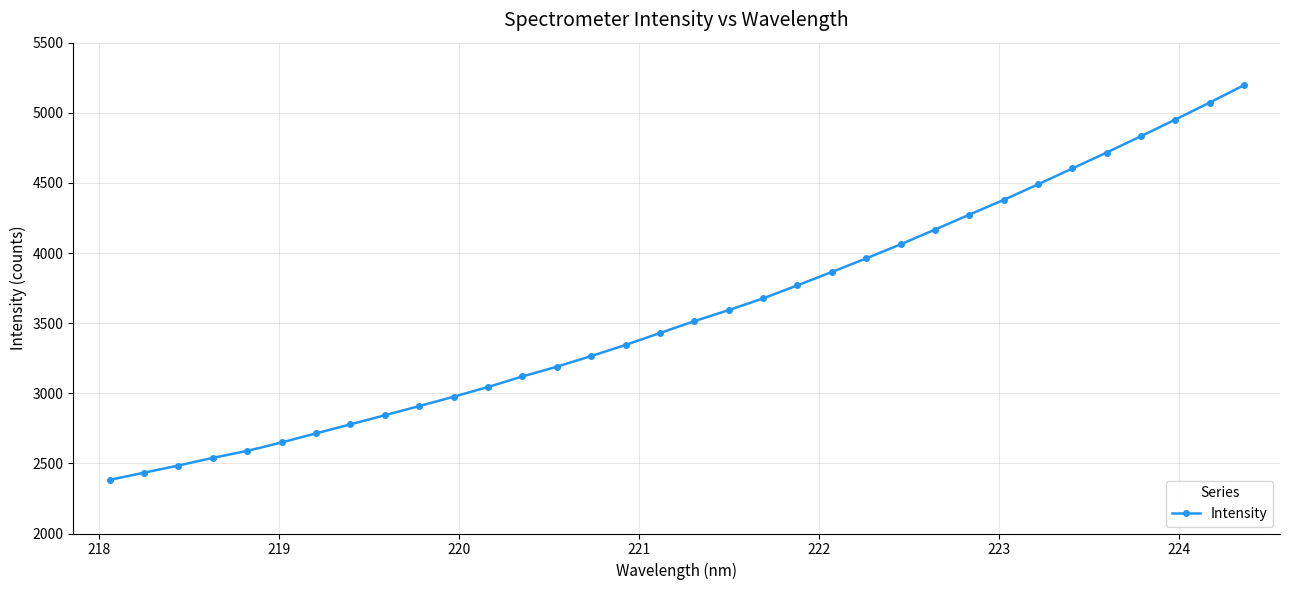

What is the value of the 30th point from the left?

4716.4